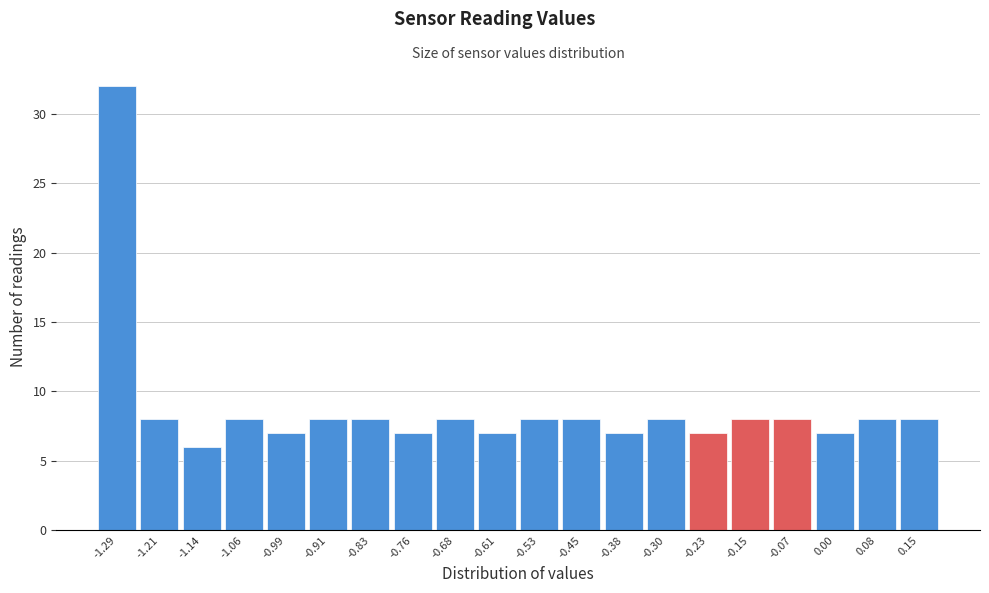

Reading left to right, what are all the values shown in this chart?

-1.29=32	-1.21=8	-1.14=6	-1.06=8	-0.99=7	-0.91=8	-0.83=8	-0.76=7	-0.68=8	-0.61=7	-0.53=8	-0.45=8	-0.38=7	-0.30=8	-0.23=7	-0.15=8	-0.07=8	0.00=7	0.08=8	0.15=8